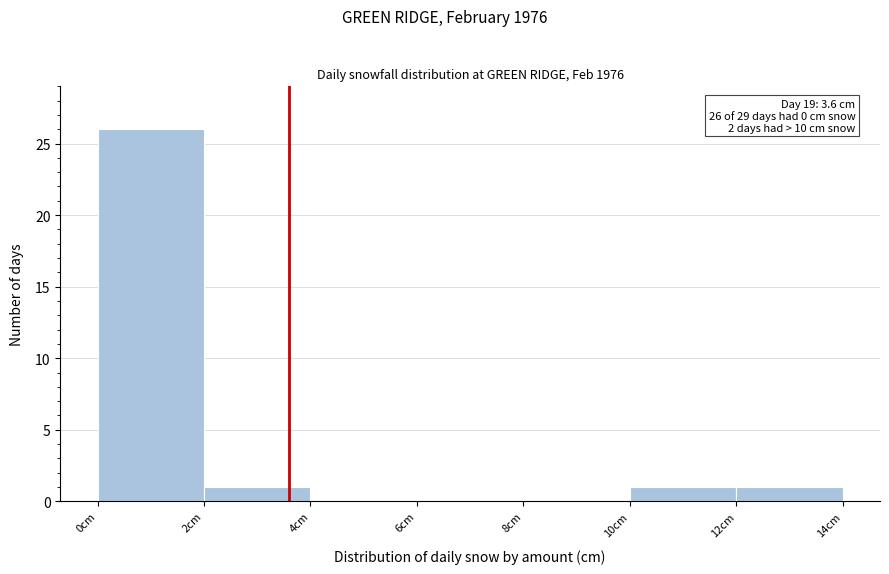

Which range on the x-axis has the tallest bar?

0 to 2